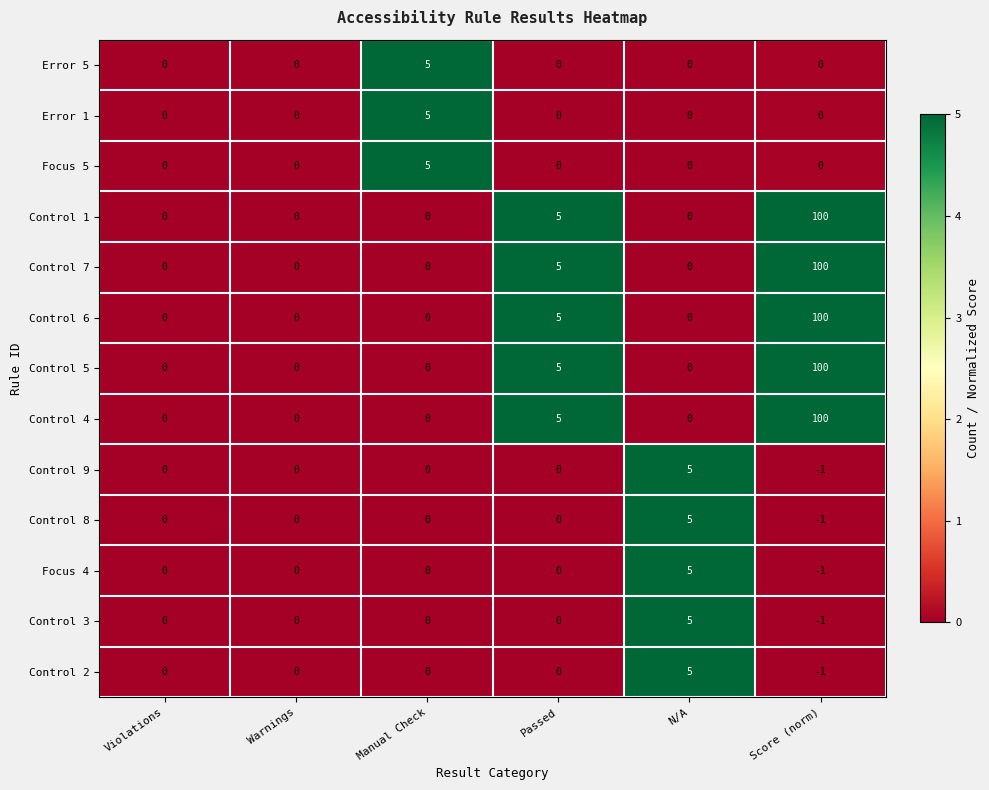

What is the difference between the second highest and second lowest values in the Control 7 series?

5